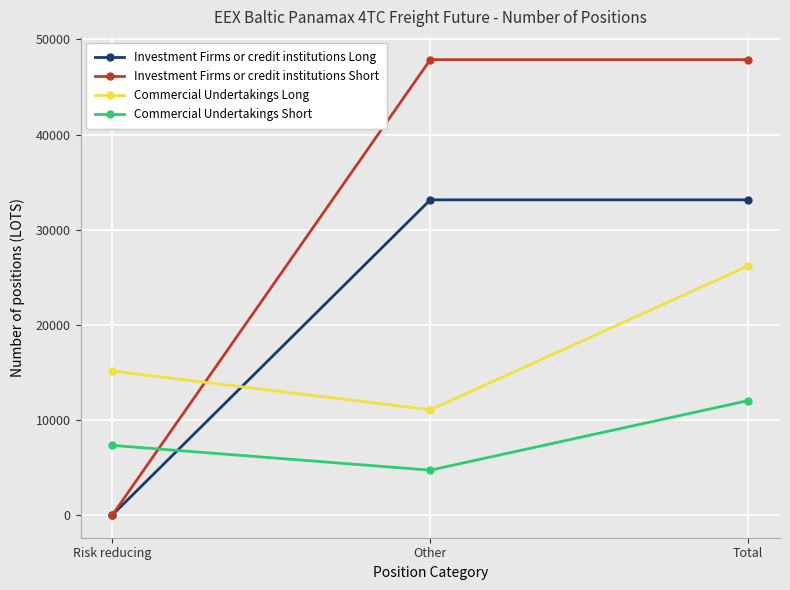

The value of Investment Firms or credit institutions Short at Risk reducing is 0.0. True or false?

True